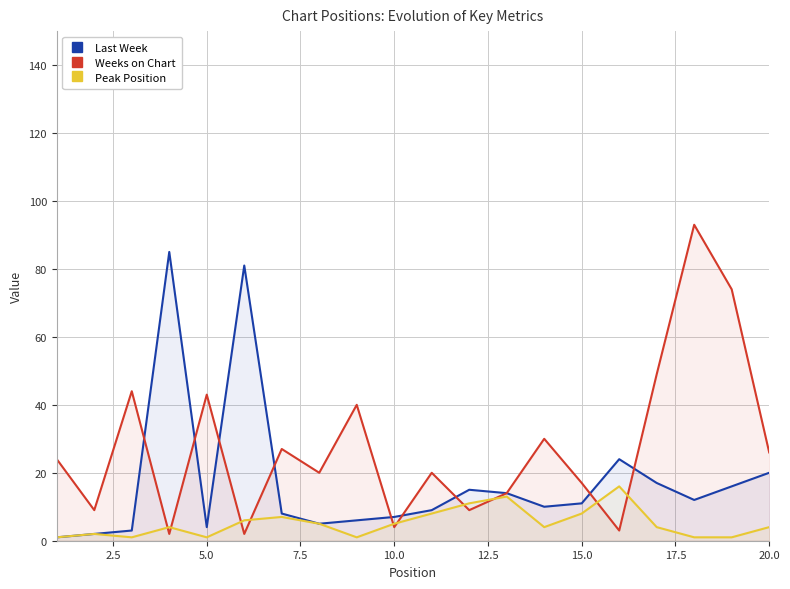

What is the difference between the maximum and minimum values in the Peak Position series?

15